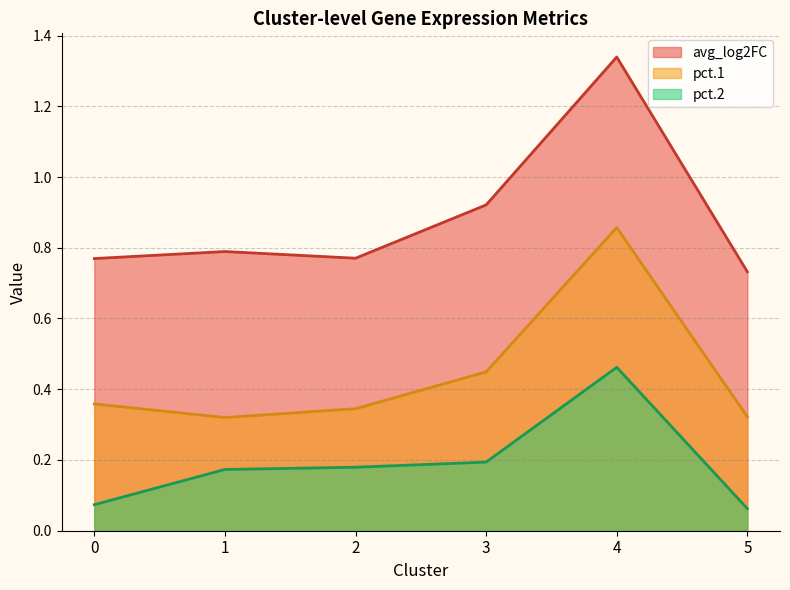

What is the difference between the avg_log2FC values at 4 and 2?

0.1